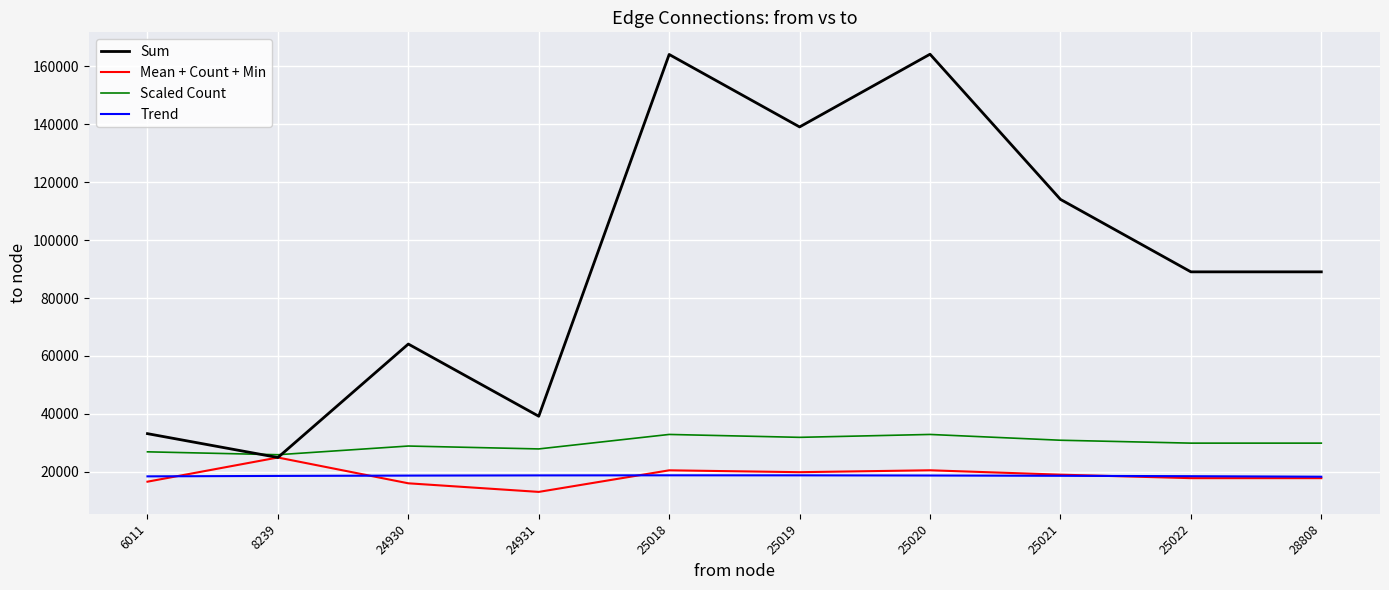

At how many categories does at least one series exceed 154354?

2